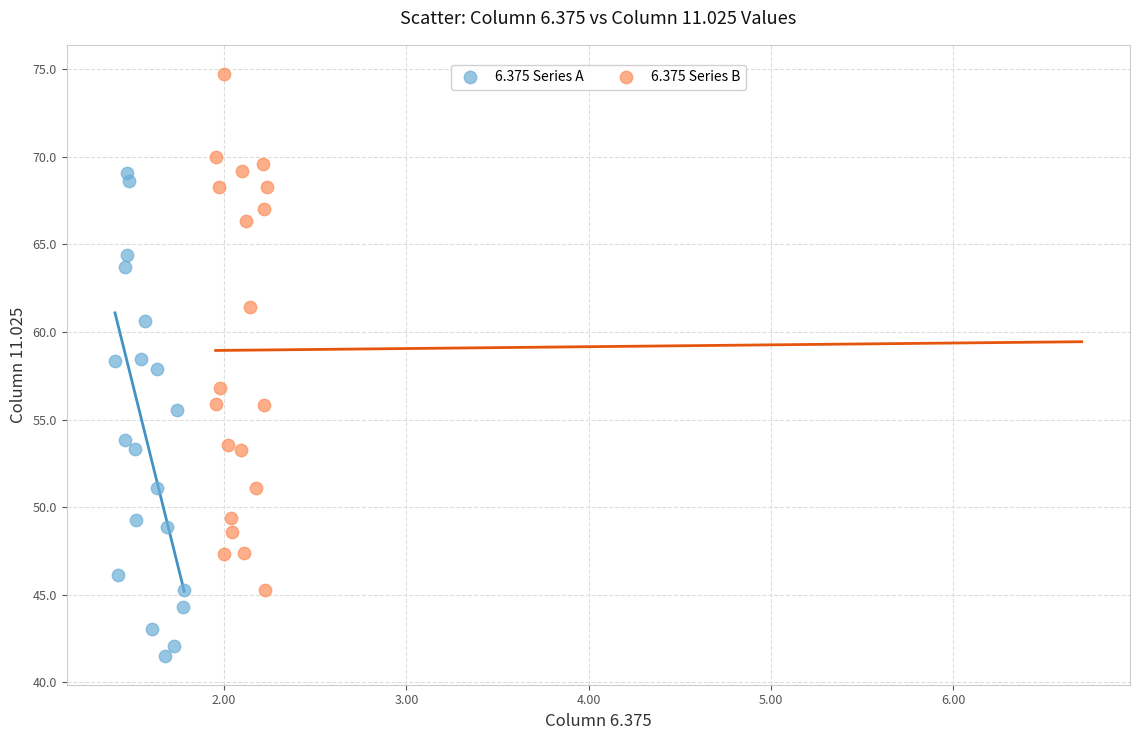

Which series contains the lowest Y value?

6.375 Series A